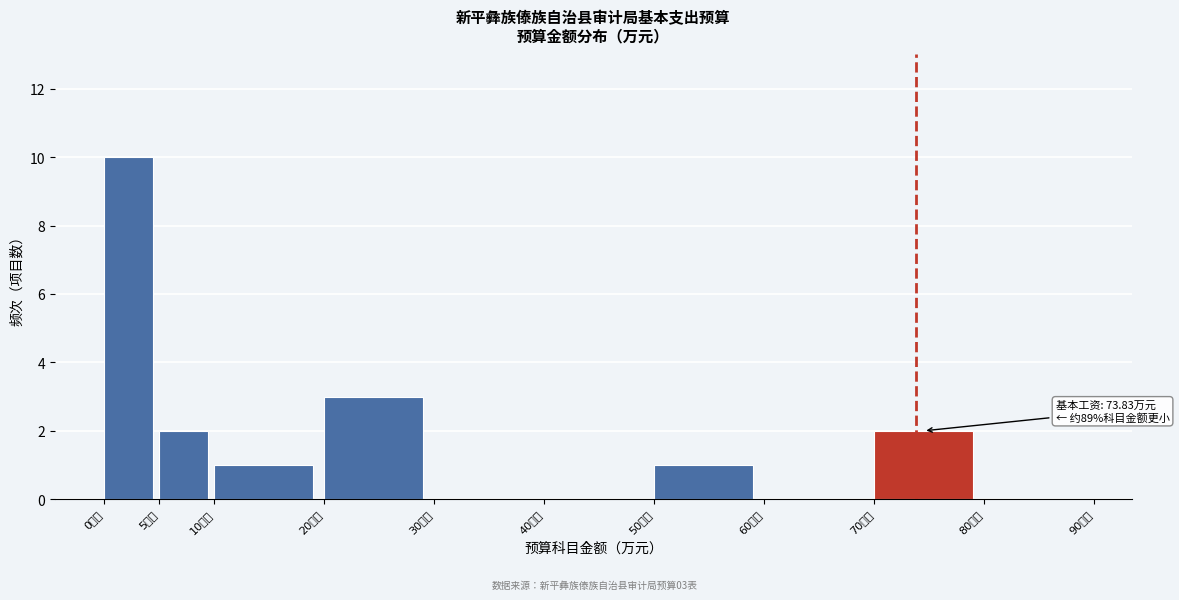

Which range on the x-axis has the tallest bar?

0 to 5